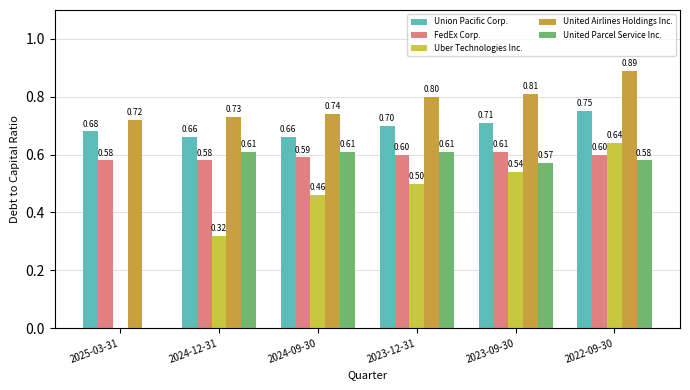

Is the value of FedEx Corp. at 2025-03-31 greater than the value of Union Pacific Corp. at 2022-09-30?

No